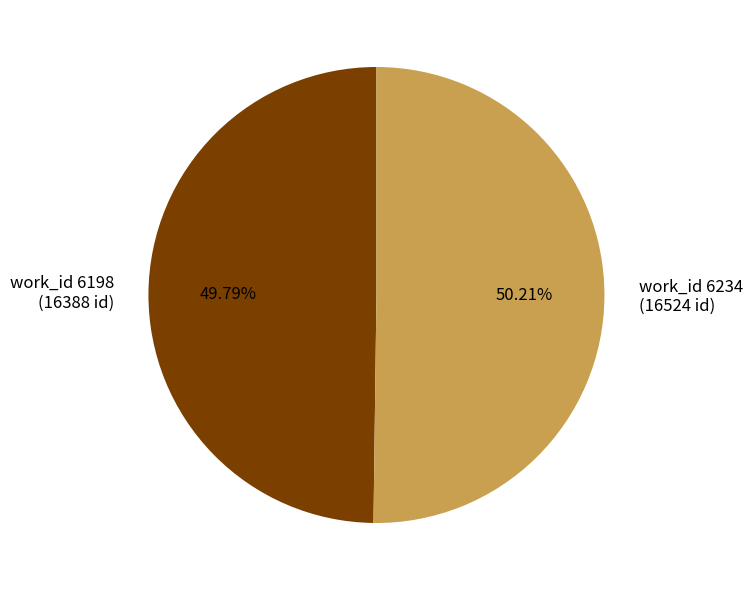

Does any single category account for the majority?

Yes